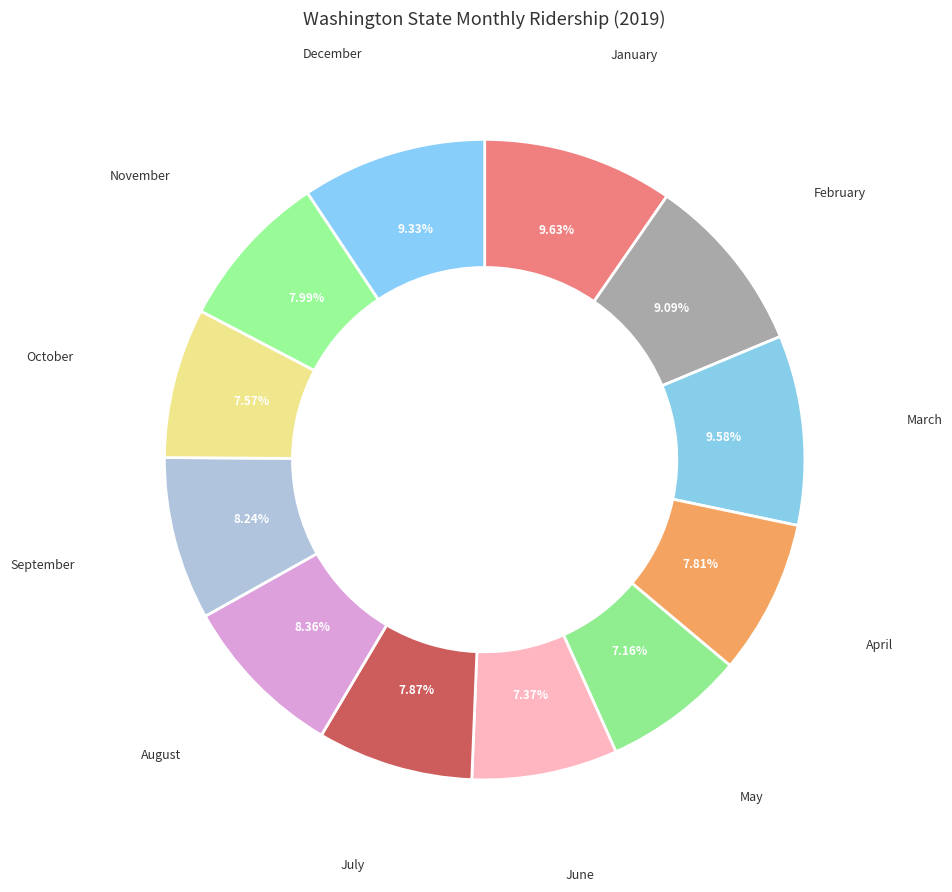

How many segments does this pie chart have?

12